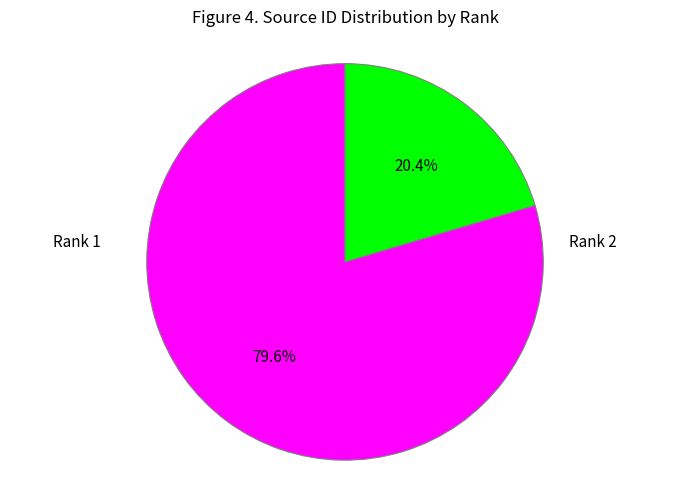

How many slices are in this pie chart?

2